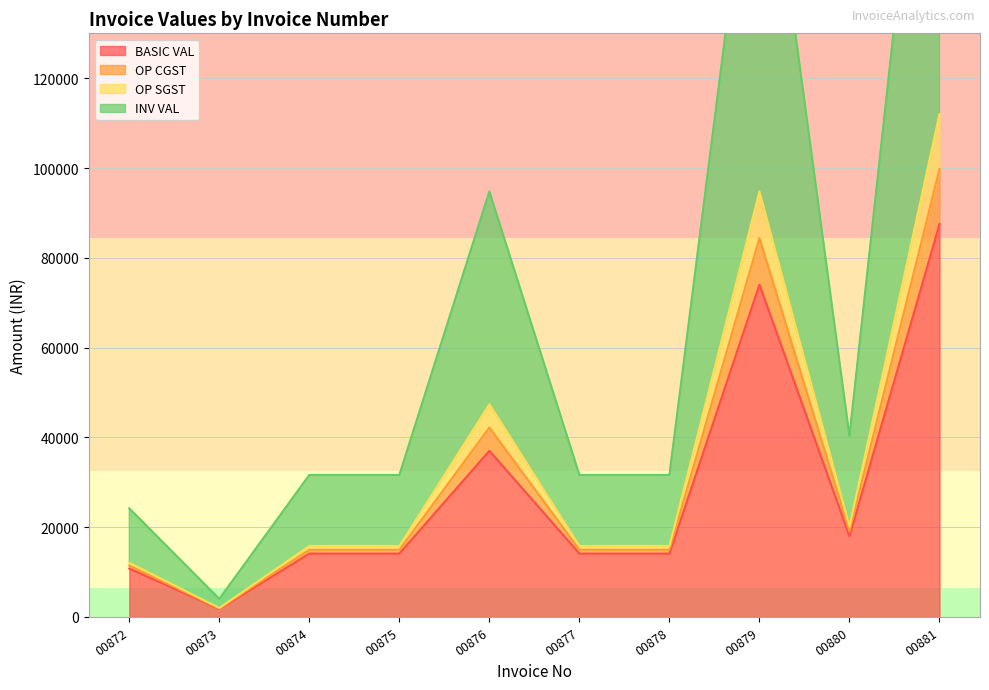

The value of BASIC VAL at 00879 is 74040. True or false?

True